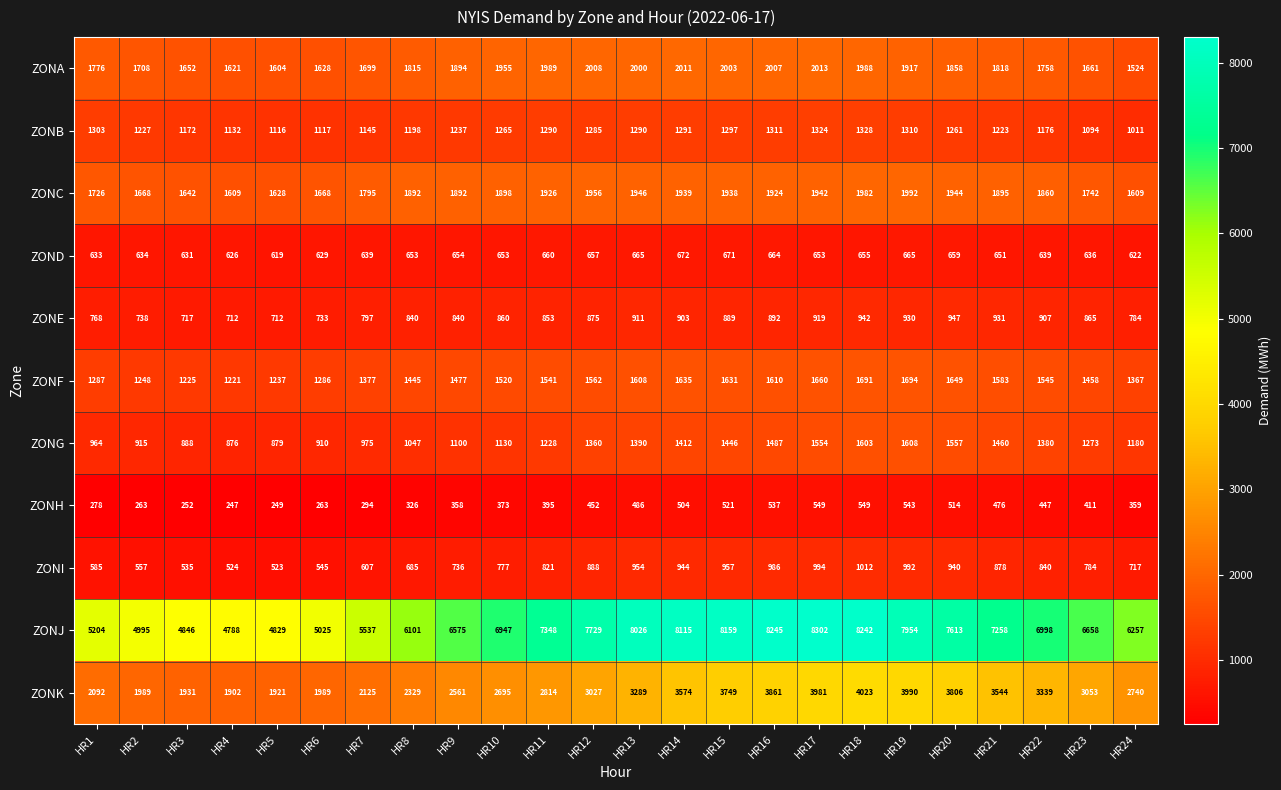

What is the difference between the maximum and minimum values in the ZONE series?

235